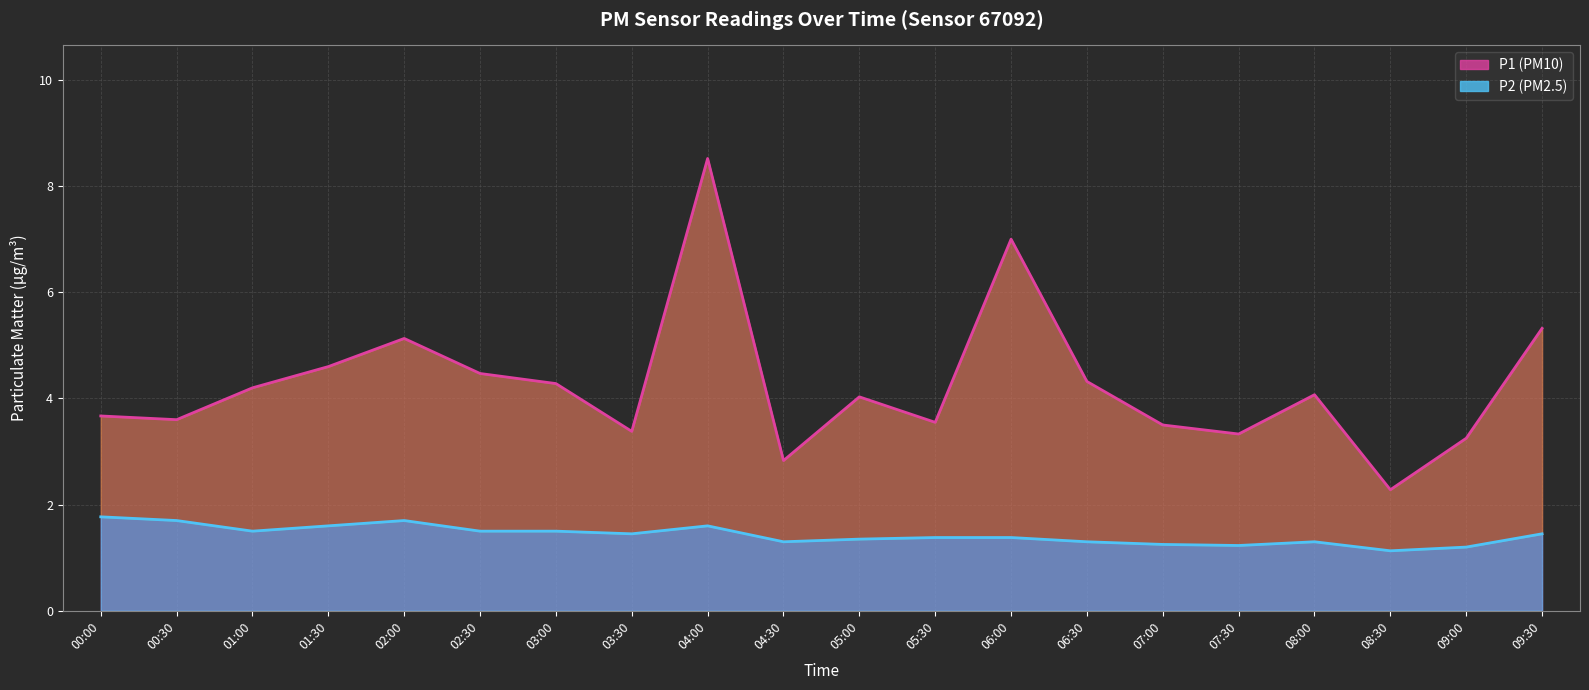

Which label corresponds to the smallest value in the chart?

08:30